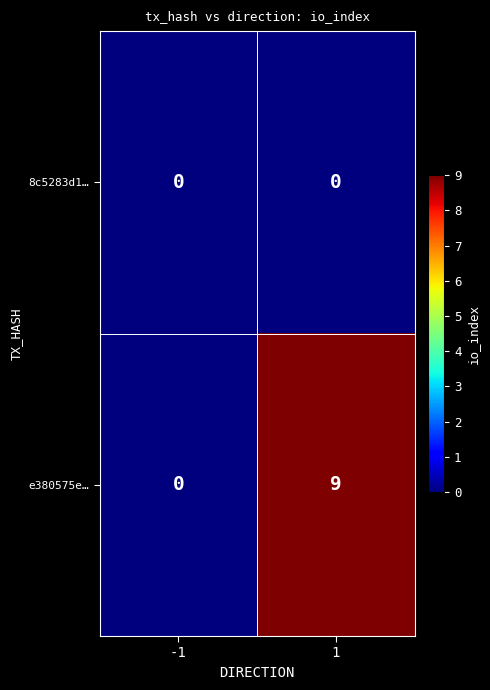

How many data points does each series have?

2